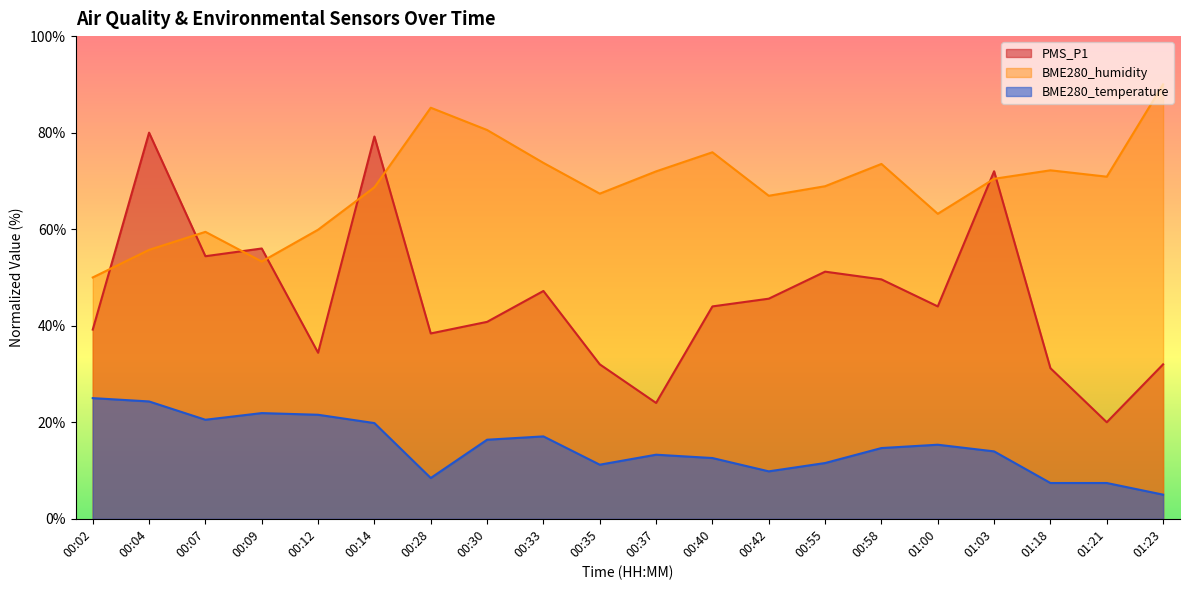

The BME280_humidity series shows 85.2 at 00:28. True or false?

True